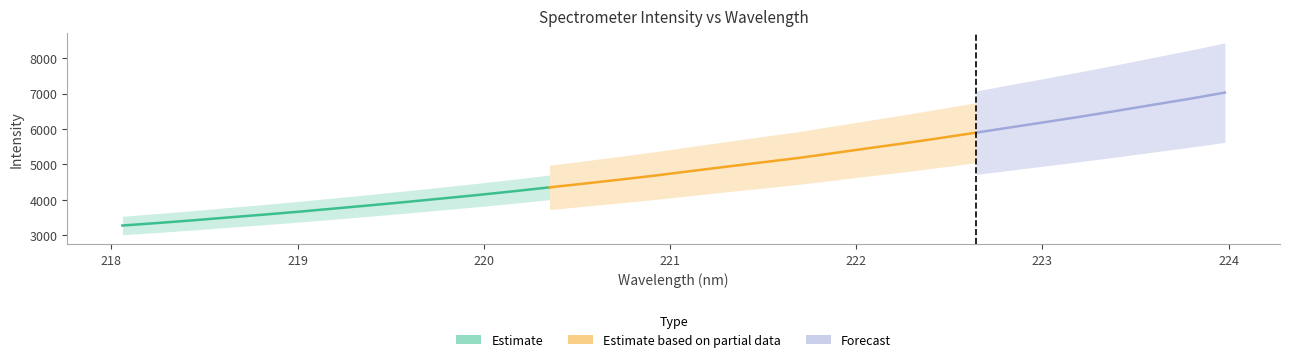

How many lines are shown in the chart?

1